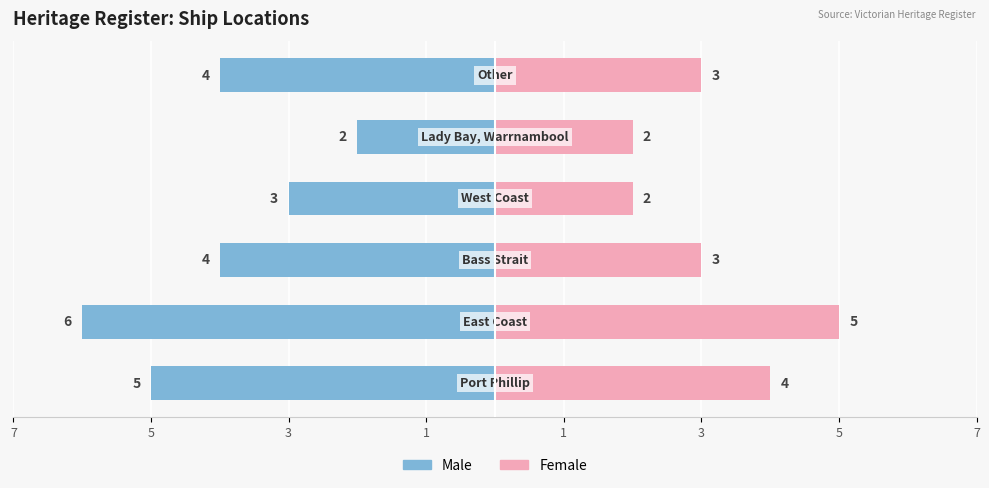

True or false: Female has a value of 1 at 3.

False